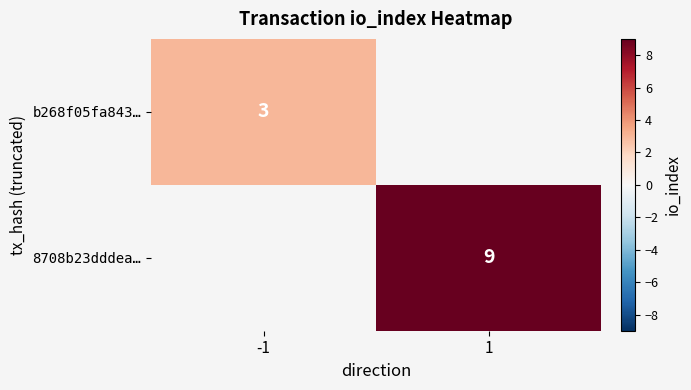

Count the number of categories in the chart.

2